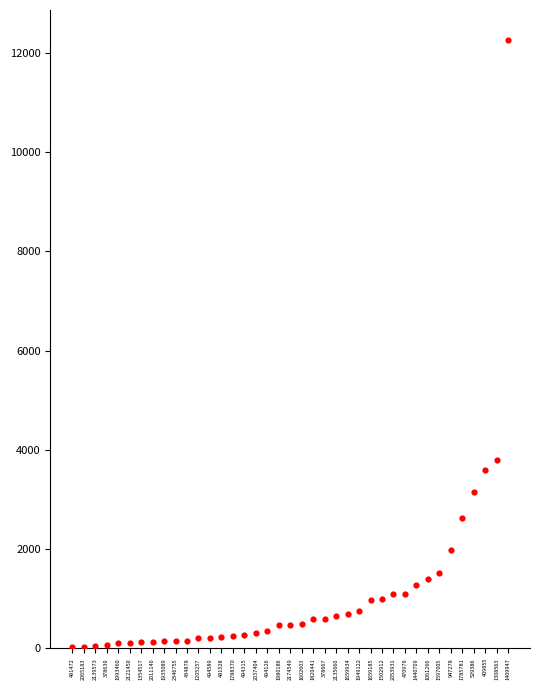

What Y value in the scatter plot is closest to 6135?

3790.8